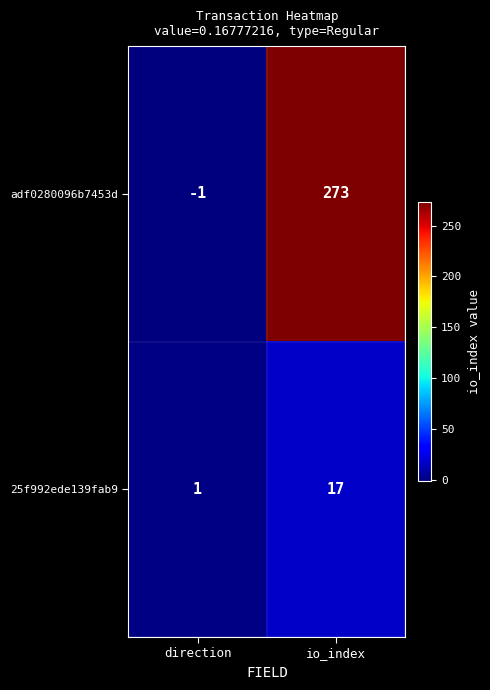

At which label does adf0280096b7453d reach its peak?

io_index